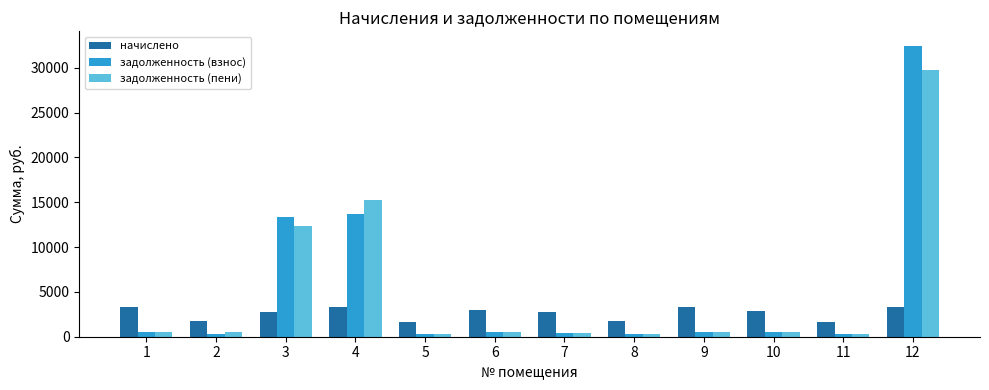

Is the value of задолженность (пени) at 1 greater than the value of начислено at 12?

No